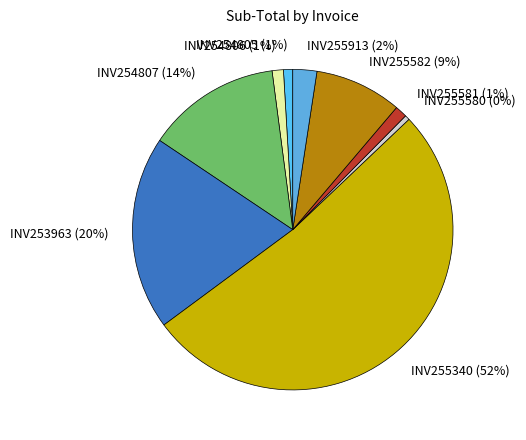

What is the largest slice in the pie chart?

INV255340